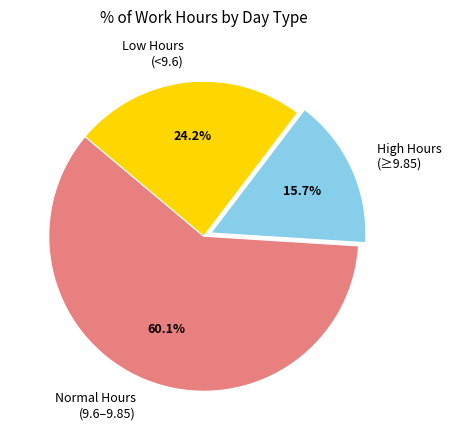

Count the number of slices in the pie.

3